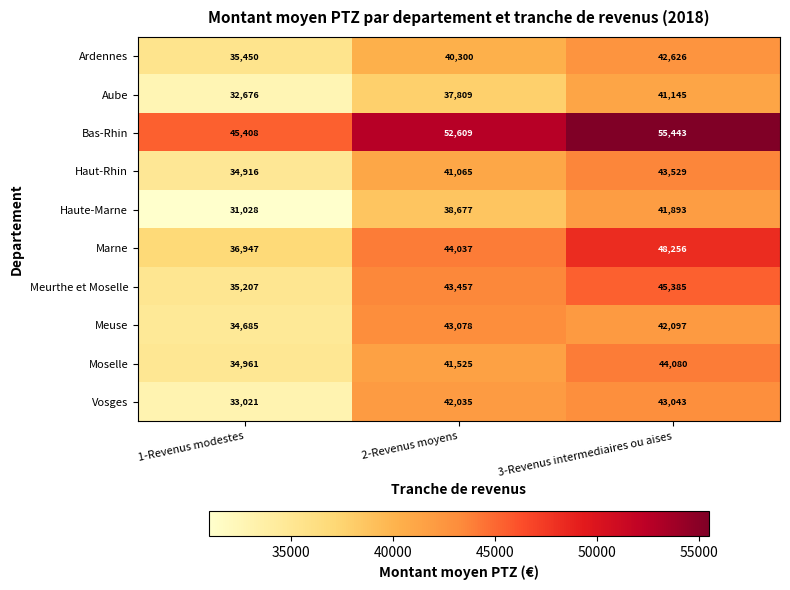

Which series has the widest spread of values?

Marne